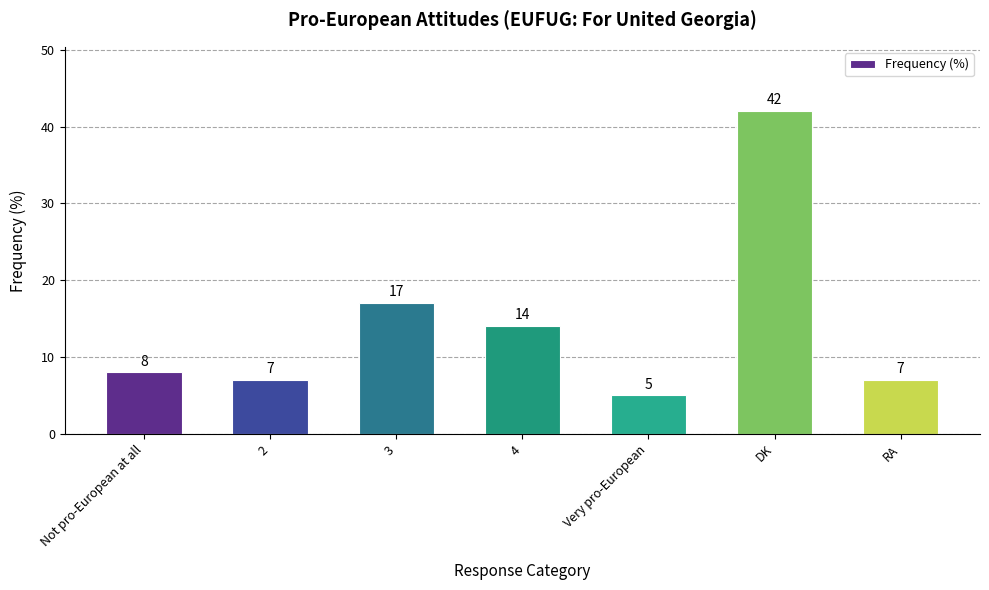

Are the bars grouped side by side (vs. stacked)?

No